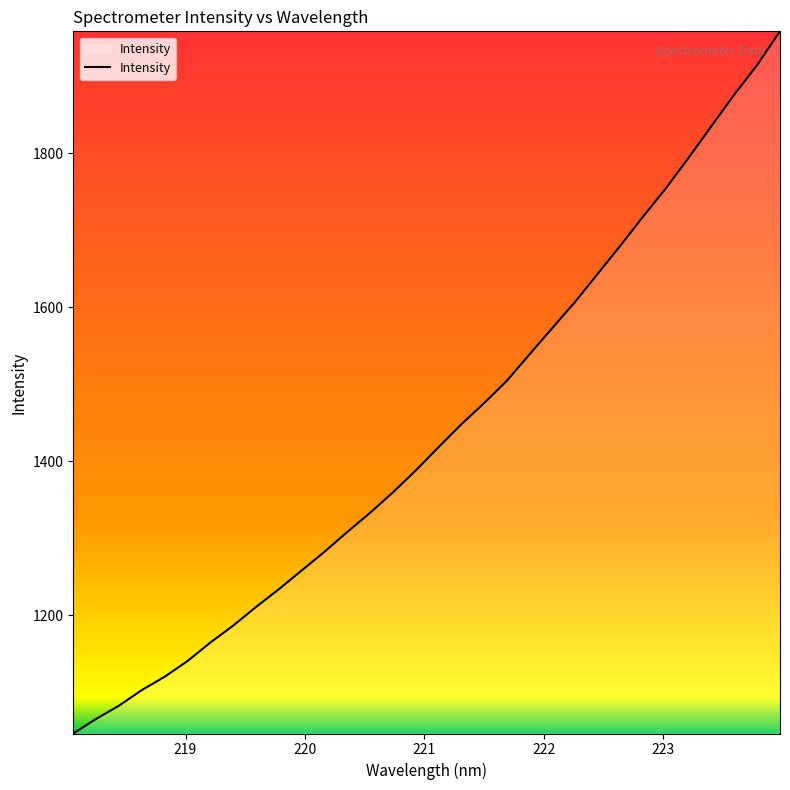

What is the smallest value displayed?

1046.6